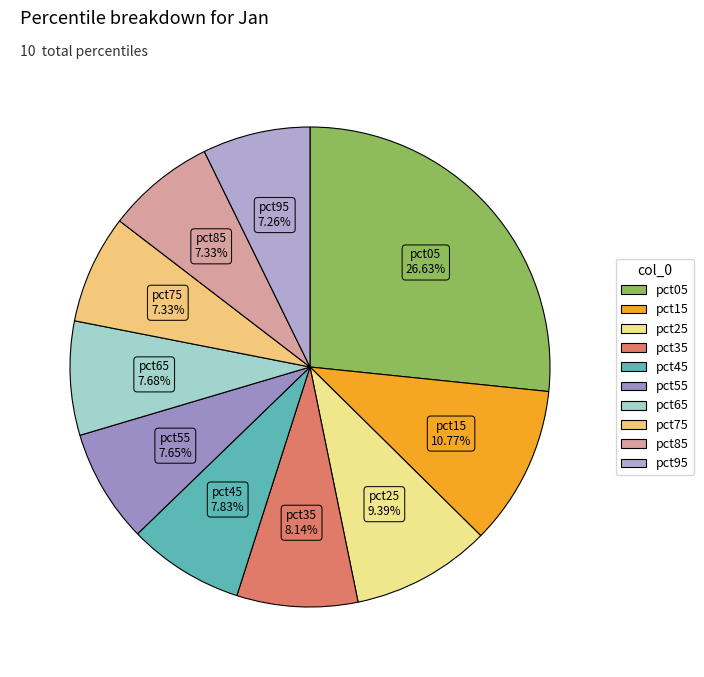

What percentage is the pct35 slice, to the nearest percent?

8%